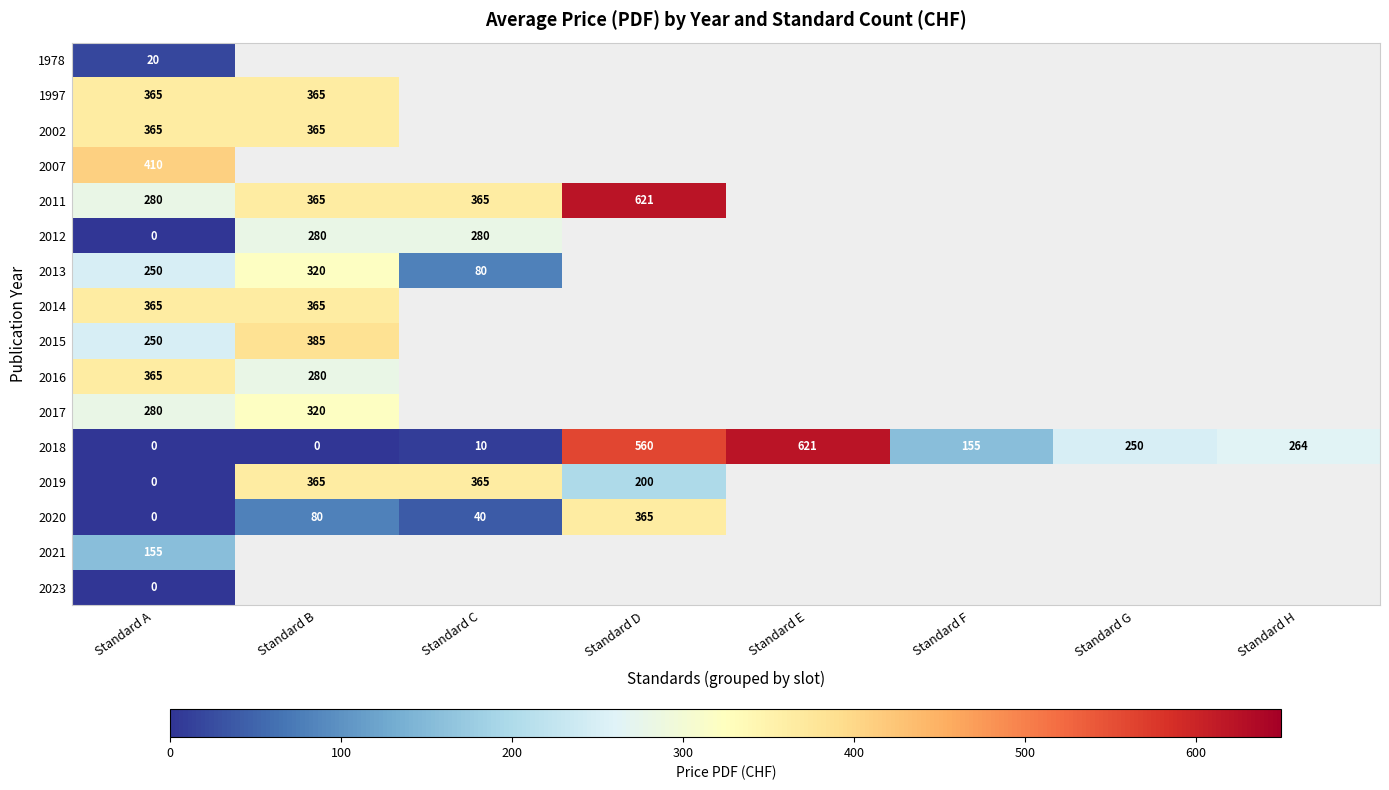

At which category is the sum across all series the highest?

Standard A